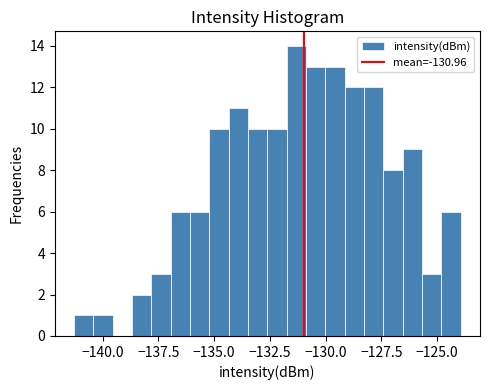

Around what value on the x-axis is the tallest bar? Give the approximate position of its centre, as read against the axis.

-131.5